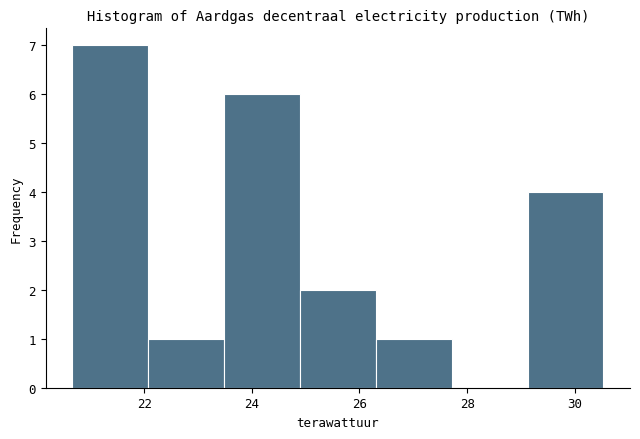

Over which range of the x-axis is the bar tallest?

20.6 to 22.0